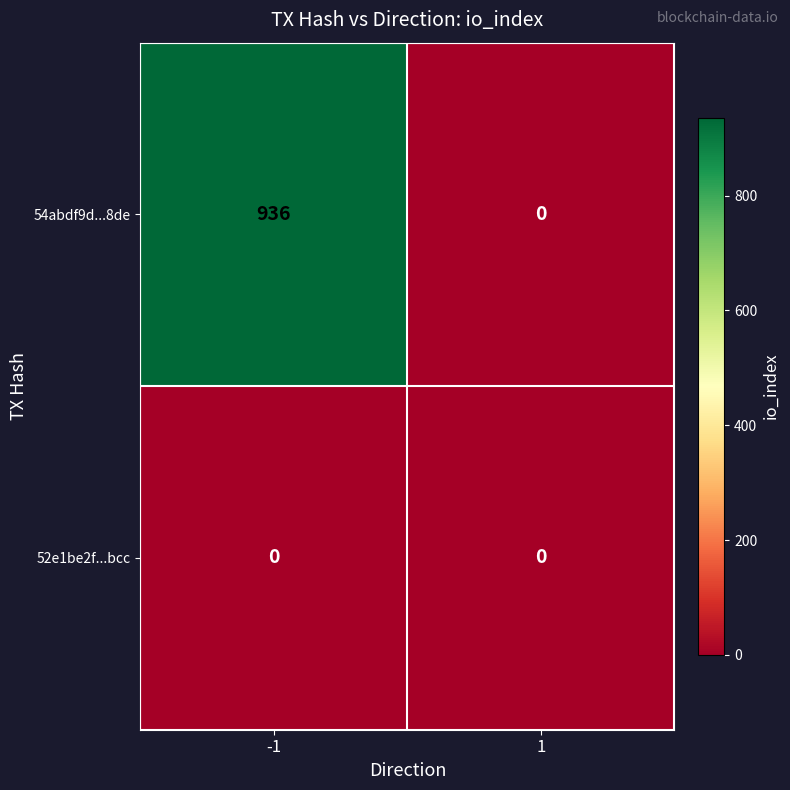

Between -1 and 1, which series saw the biggest shift?

54abdf9d...8de